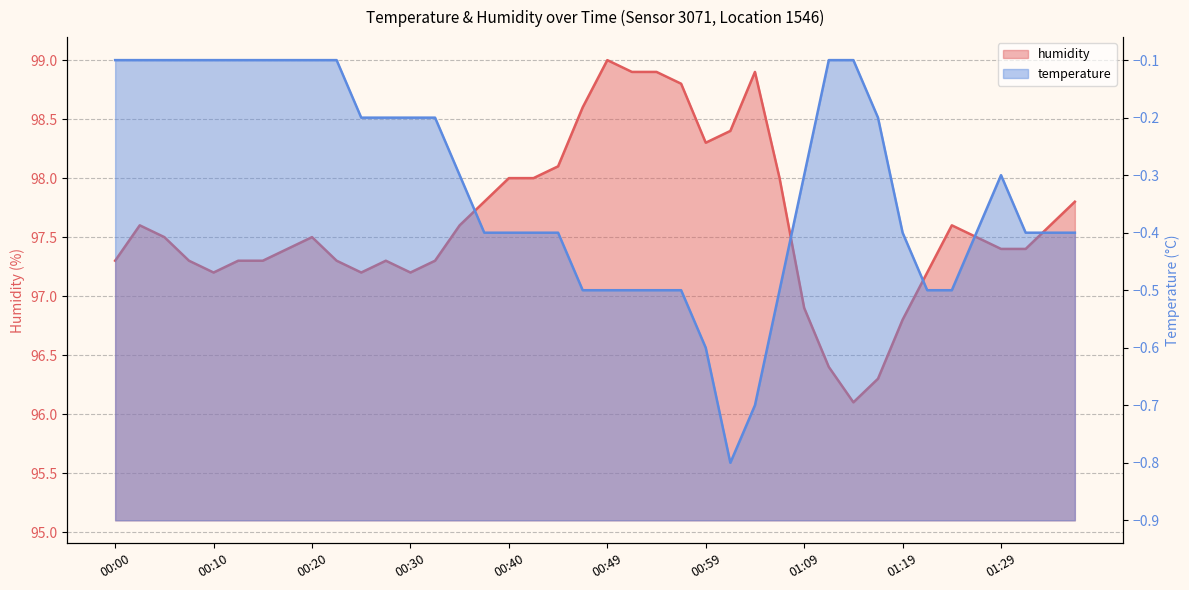

Is the value of humidity at 00:17 greater than the value of temperature at 01:06?

Yes